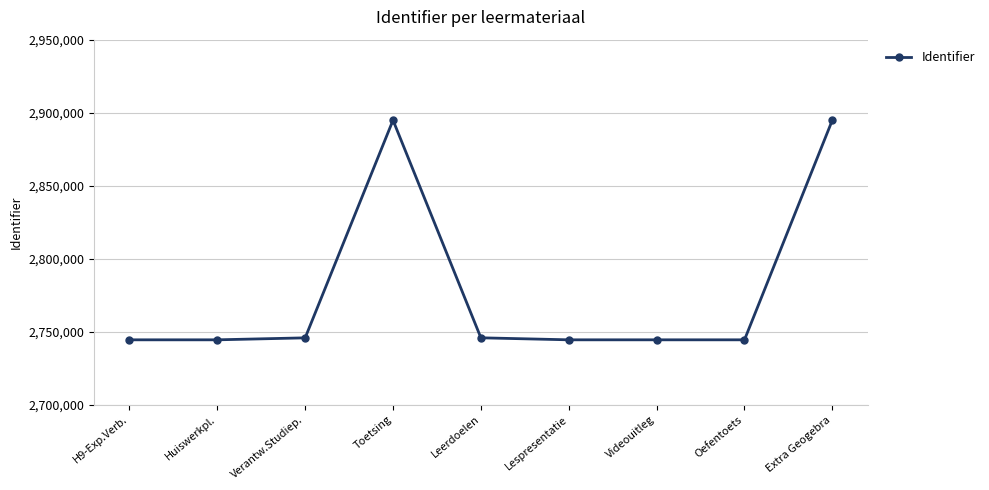

True or false: the data has more than 0 interior local peaks.

True